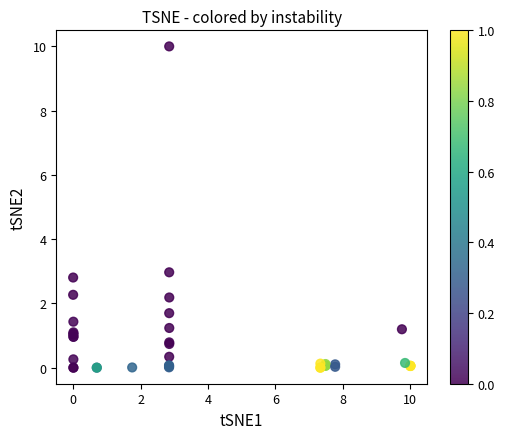

What Y value in the scatter plot is closest to 5?

3.0